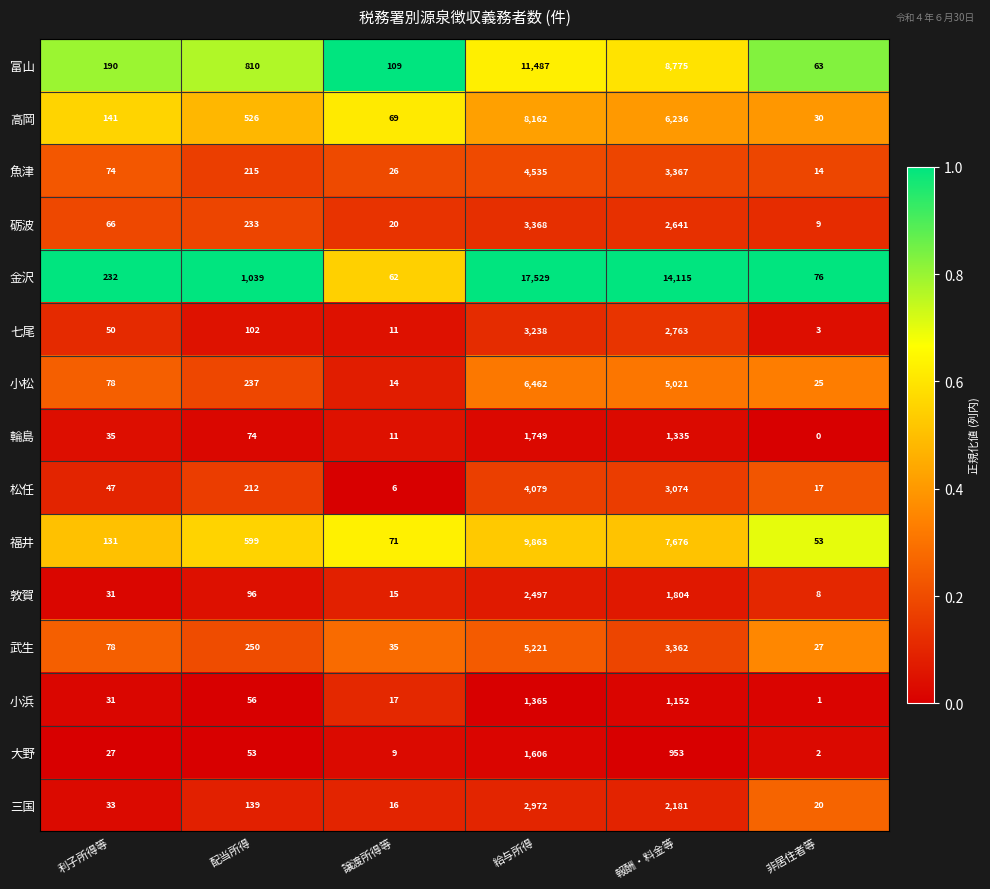

At how many categories does at least one series exceed 0?

6